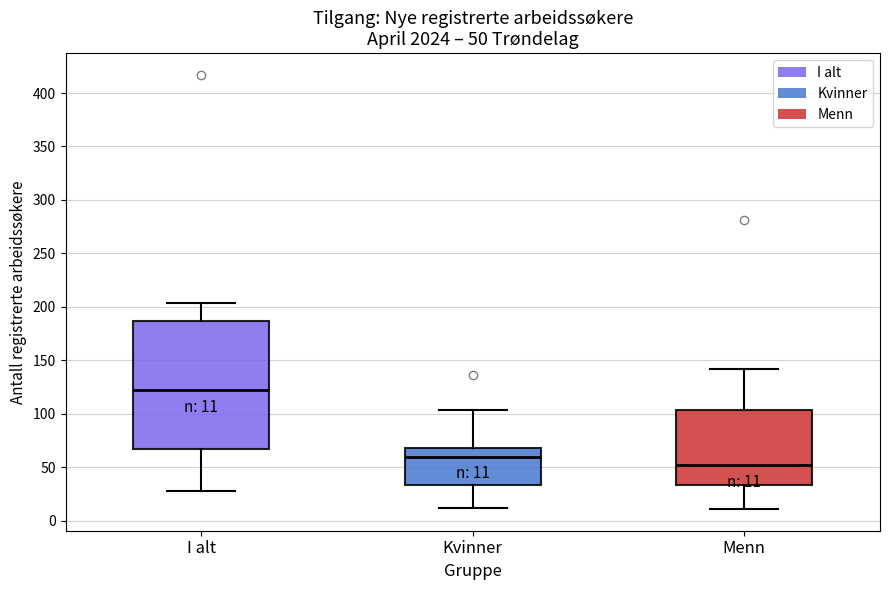

Comparing the boxes themselves (not the whiskers), which one is the tallest?

I alt